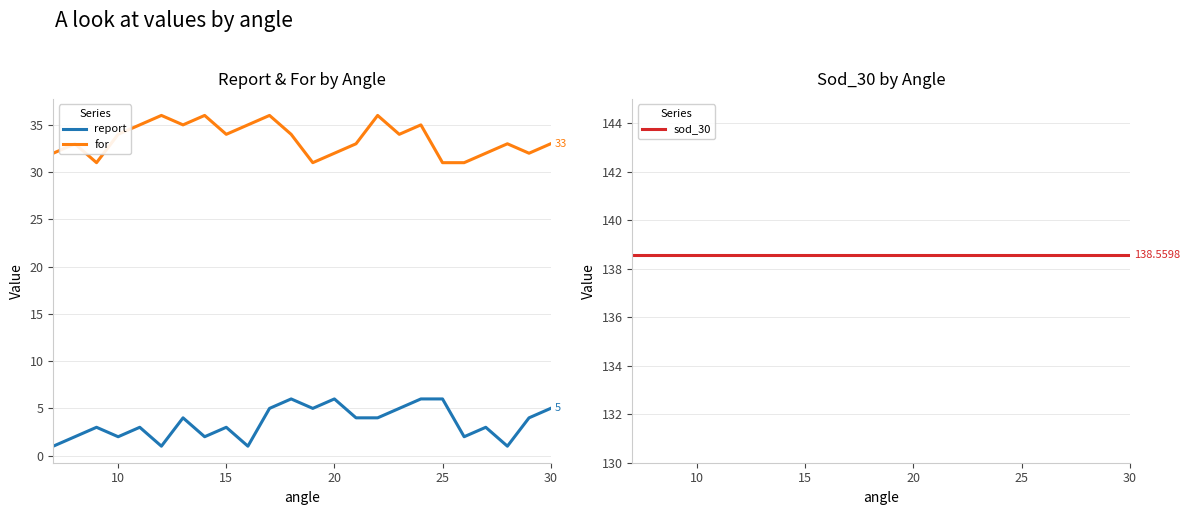

The value of for at 30 is 7.8. True or false?

False